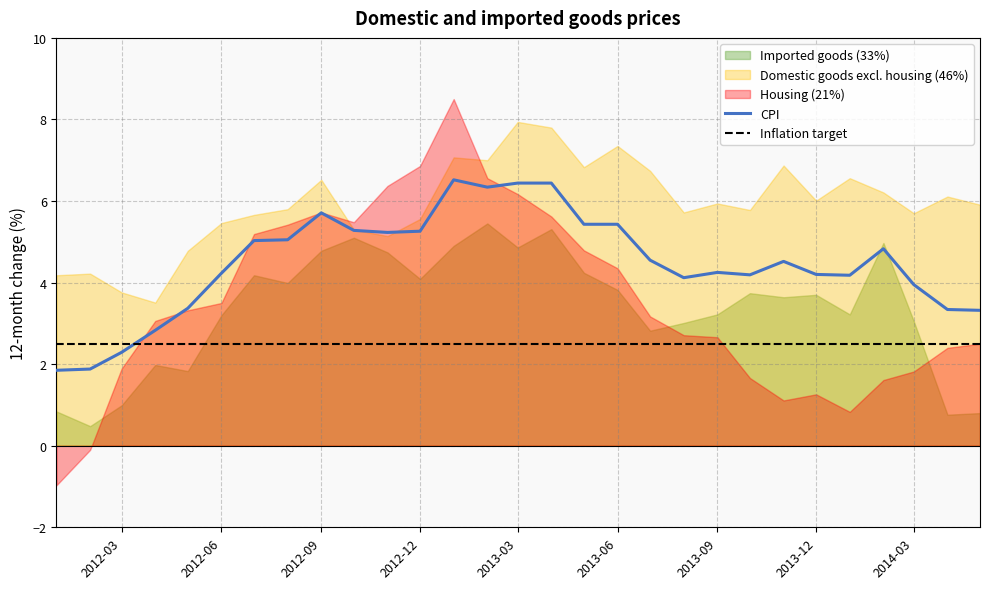

Is it true that CPI equals 2.3 at 2012-09?

False